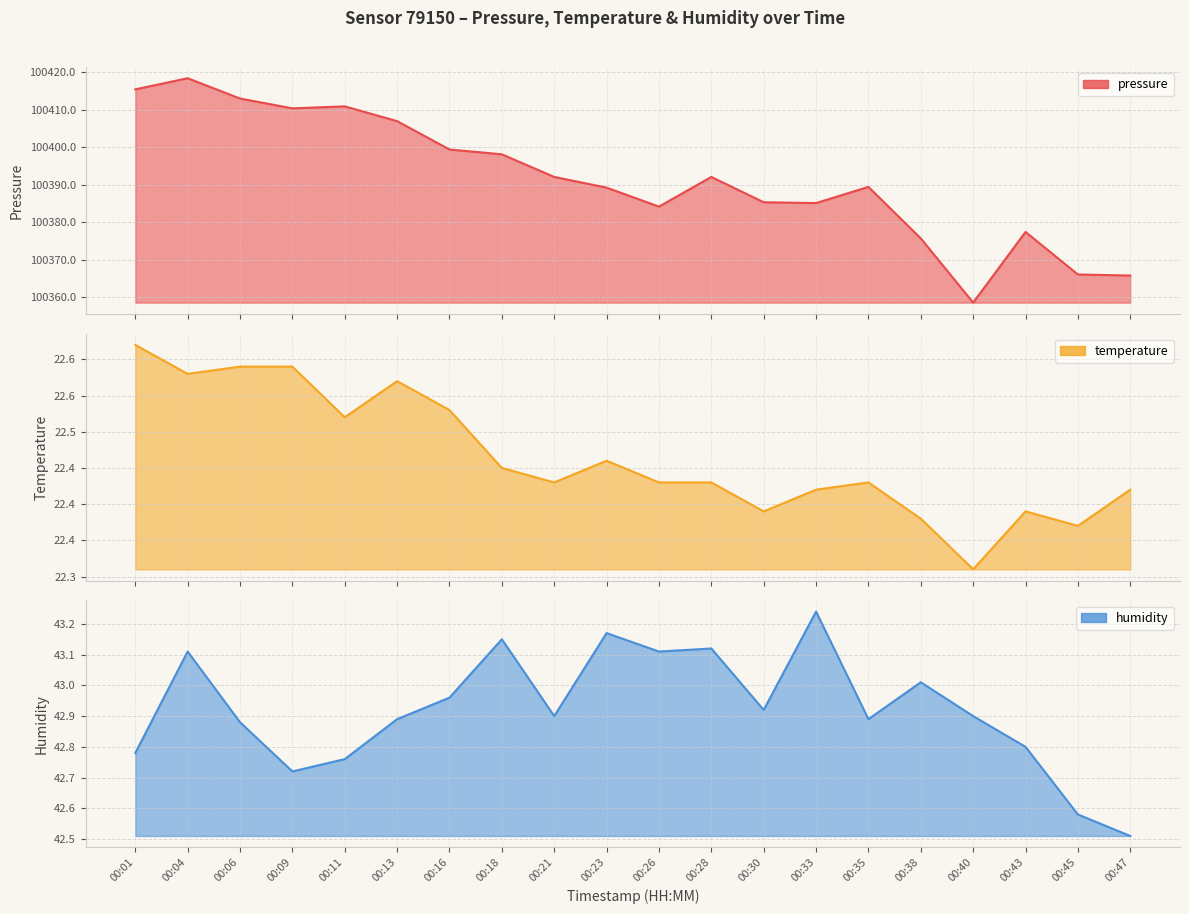

Read the humidity value at 00:21.

42.9